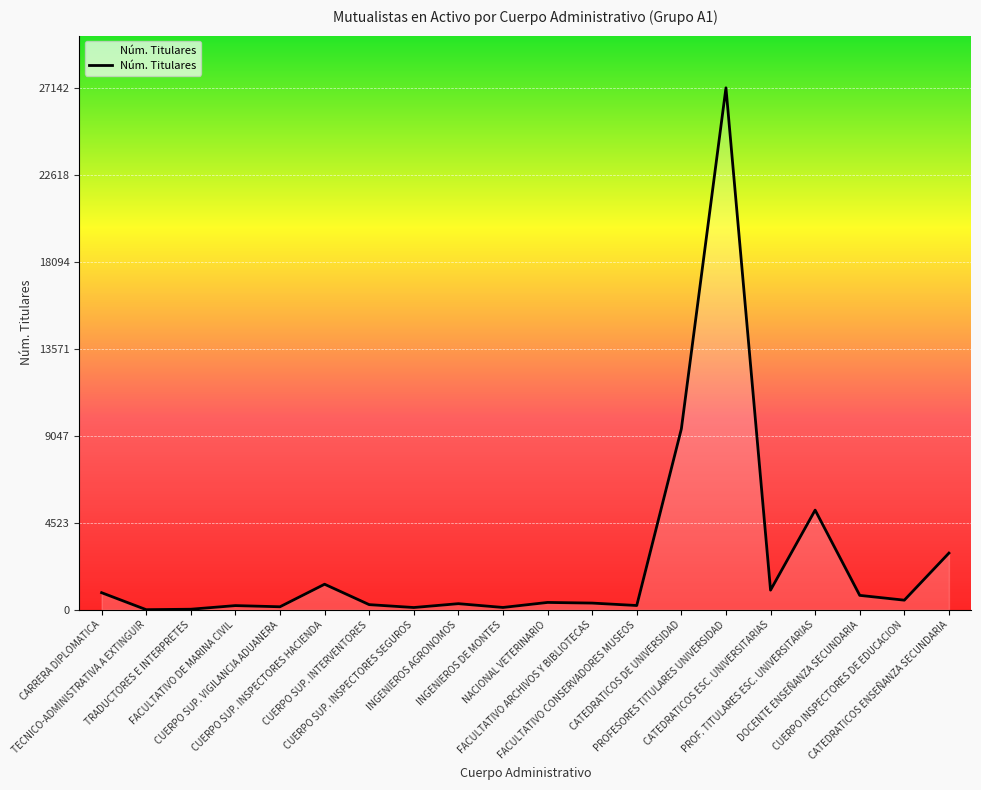

What is the maximum value shown in the chart?

27142